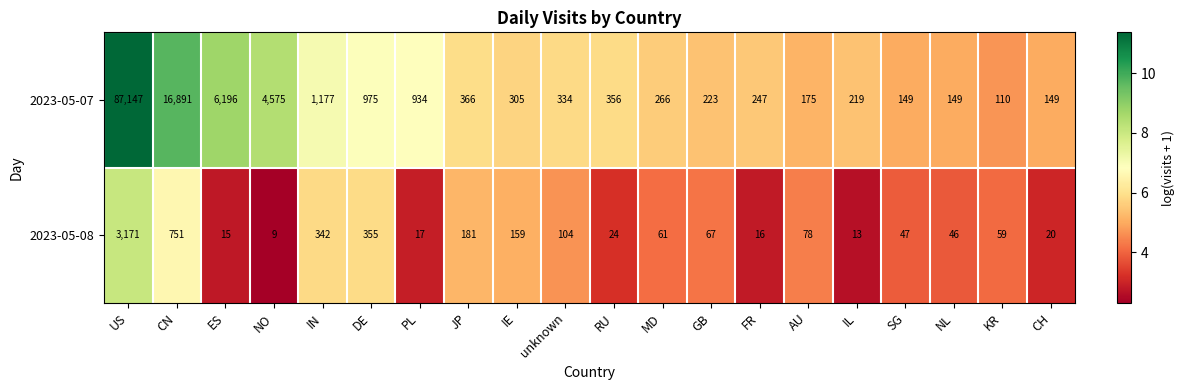

True or false: 2023-05-08 has a value of 238 at IE.

False